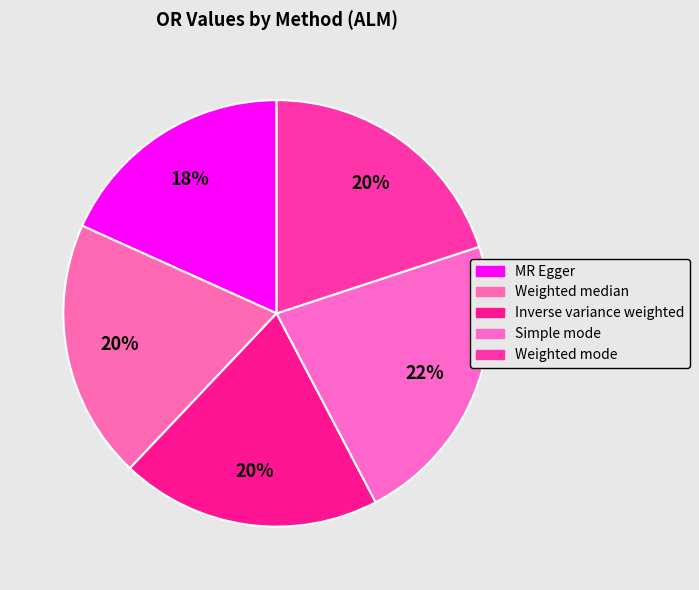

How many slices are in this pie chart?

5